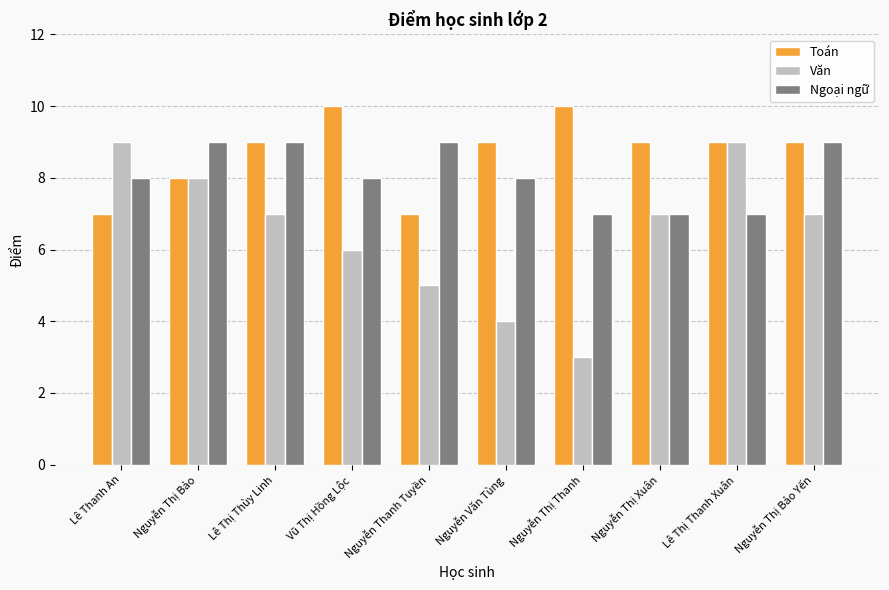

How many categories are shown in the chart?

10